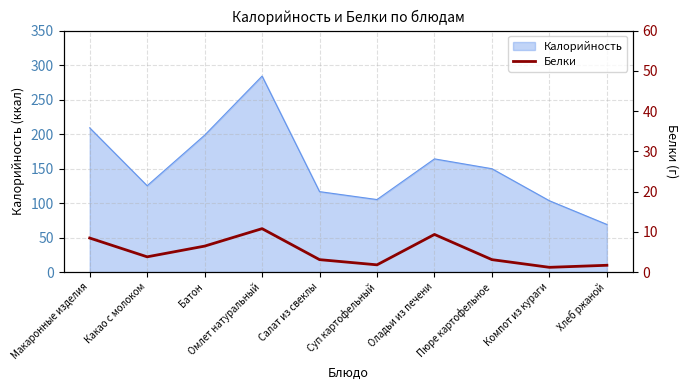

List the labels in order of value, smallest first.

Компот из кураги, Хлеб ржаной, Суп картофельный, Салат из свеклы, Пюре картофельное, Какао с молоком, Батон, Макаронные изделия, Оладьи из печени, Омлет натуральный